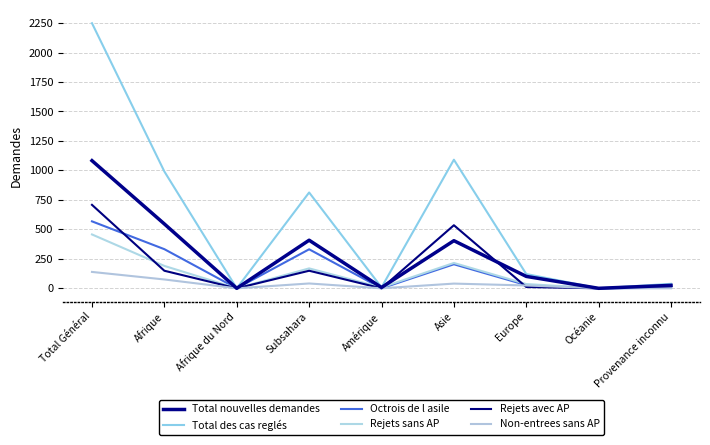

How many lines are shown in the chart?

6